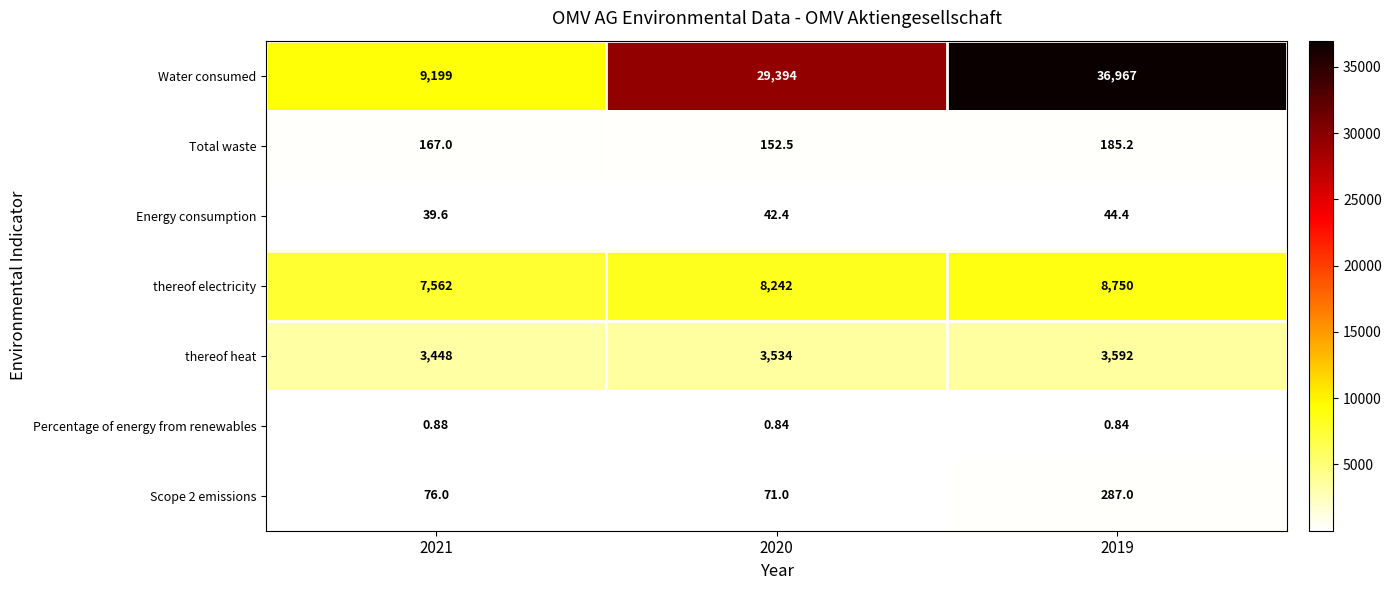

Is the value of Energy consumption at 2021 greater than the value of Scope 2 emissions at 2021?

No